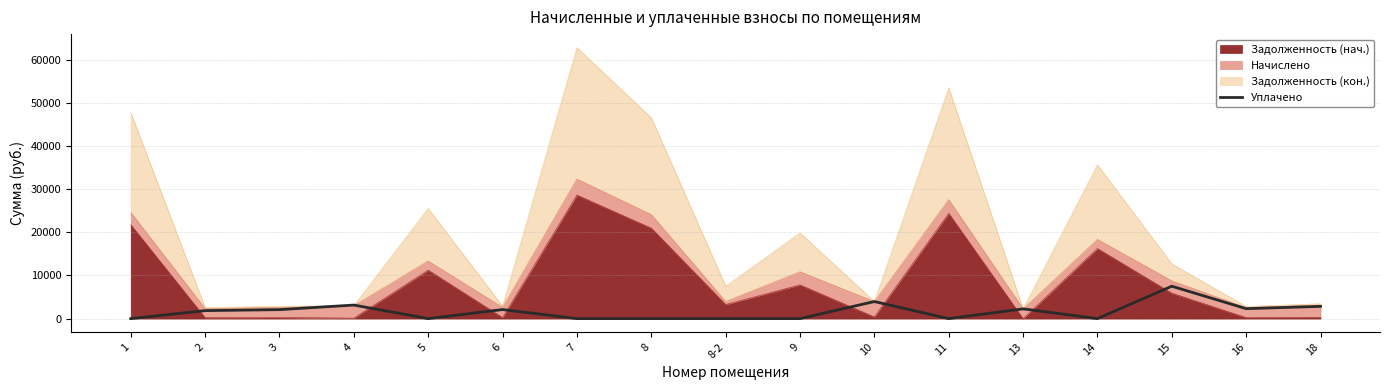

What is the difference between the maximum and minimum values?

7500.0